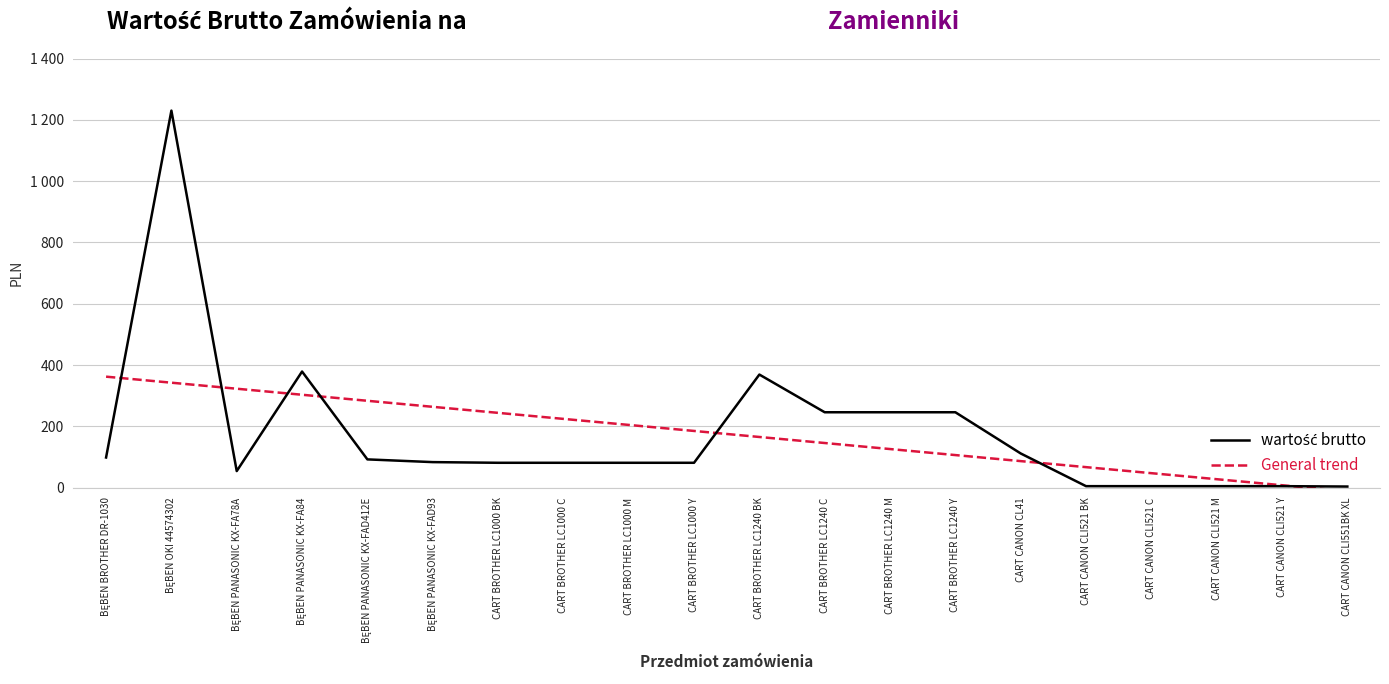

Does the chart have visible grid lines?

Yes